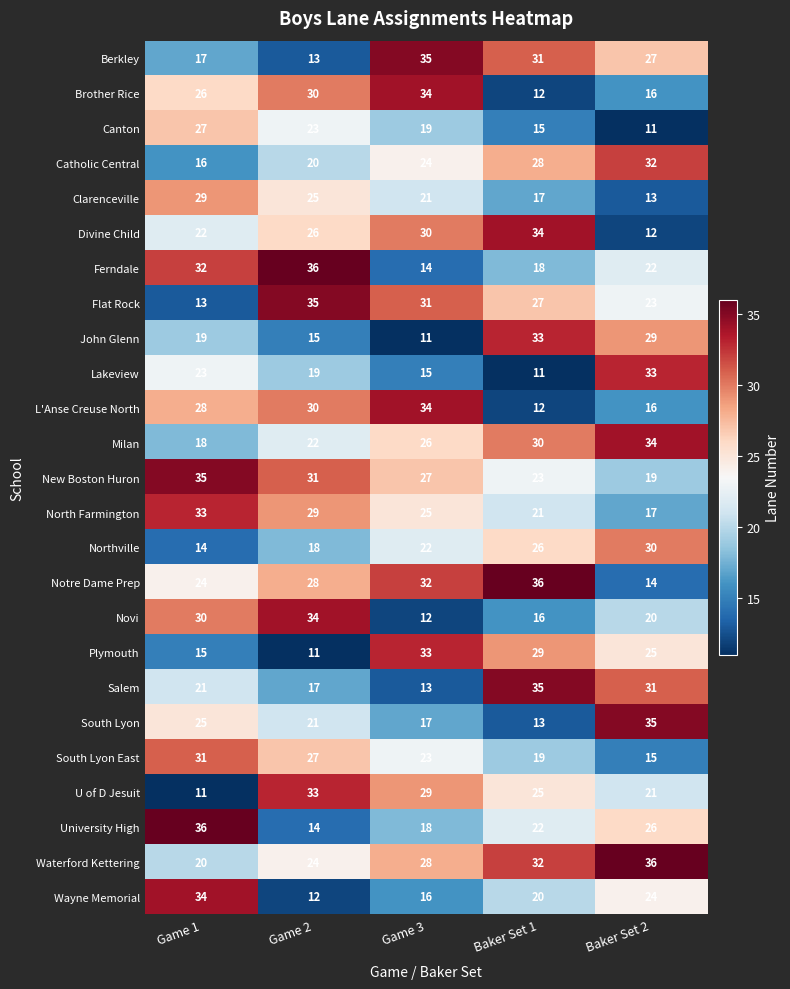

At how many categories does at least one series exceed 20?

5